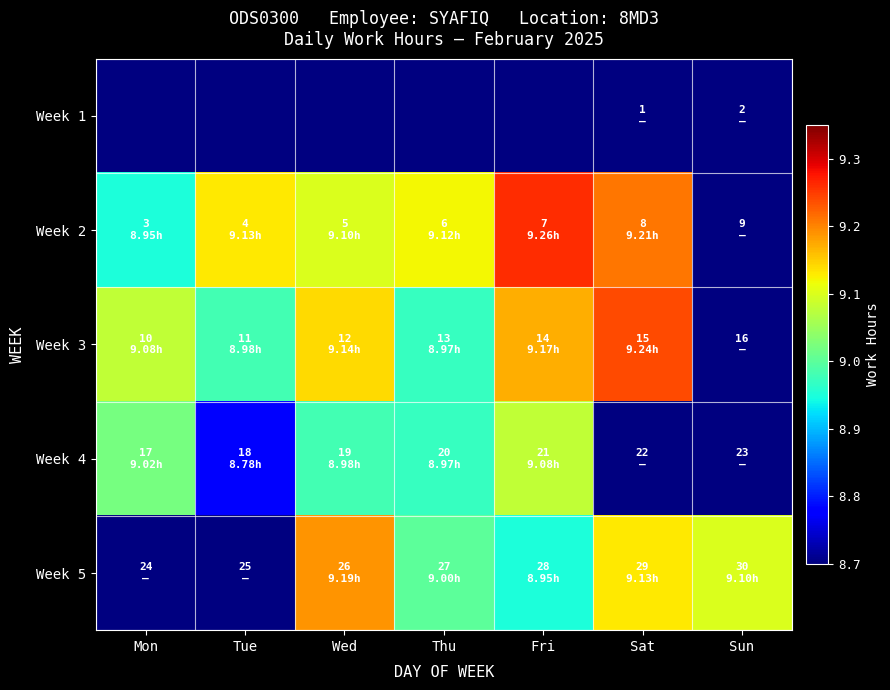

Which series changed the most between Thu and Sat?

Week 3